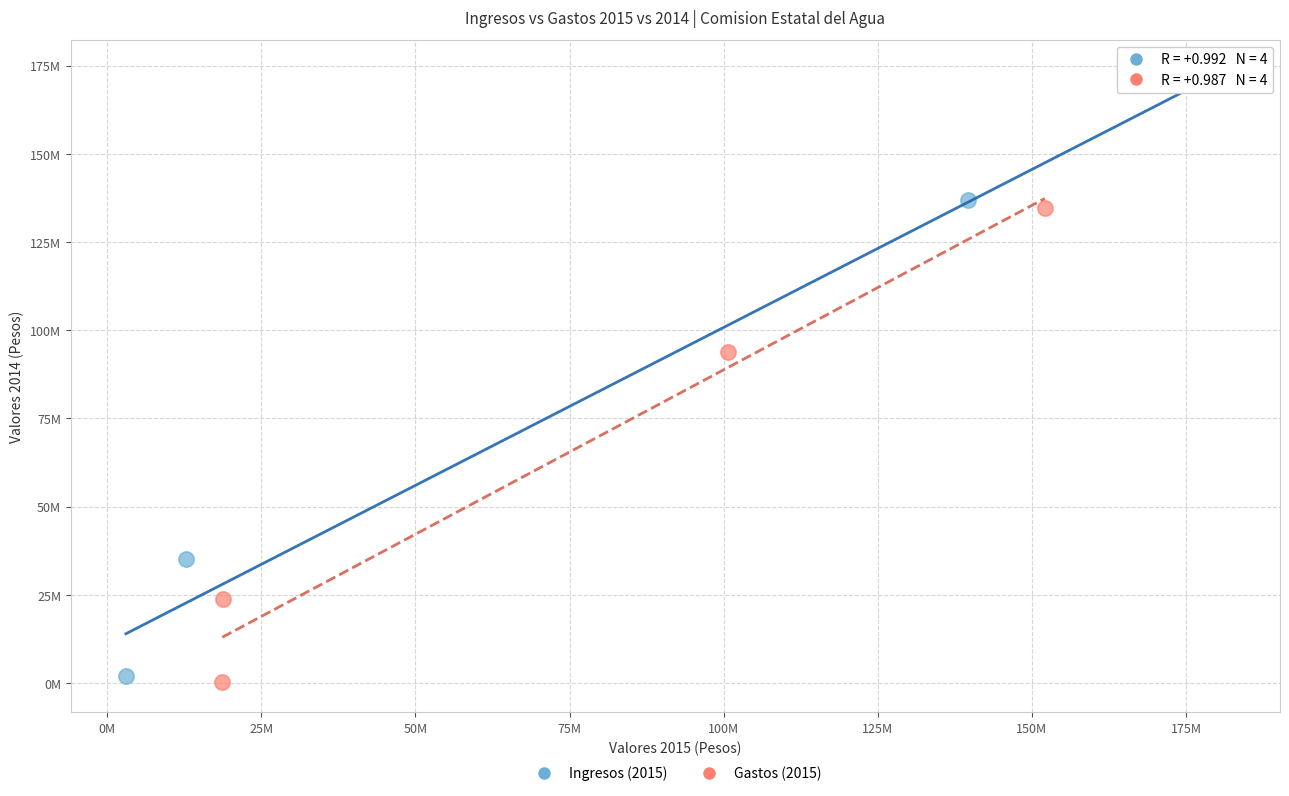

Which series contains the highest Y value?

Ingresos (2015)